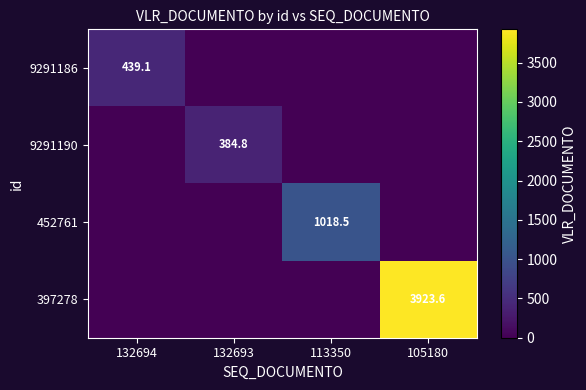

Is it true that 9291186 equals 439.1 at 132694?

True